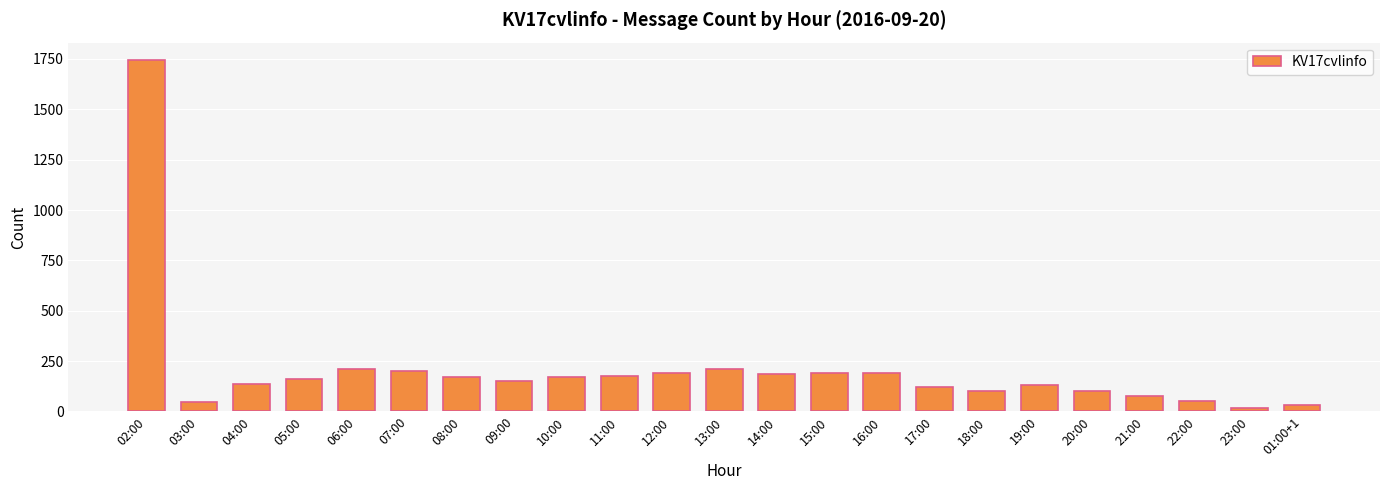

What is the difference between the values at 10:00 and 12:00?

18